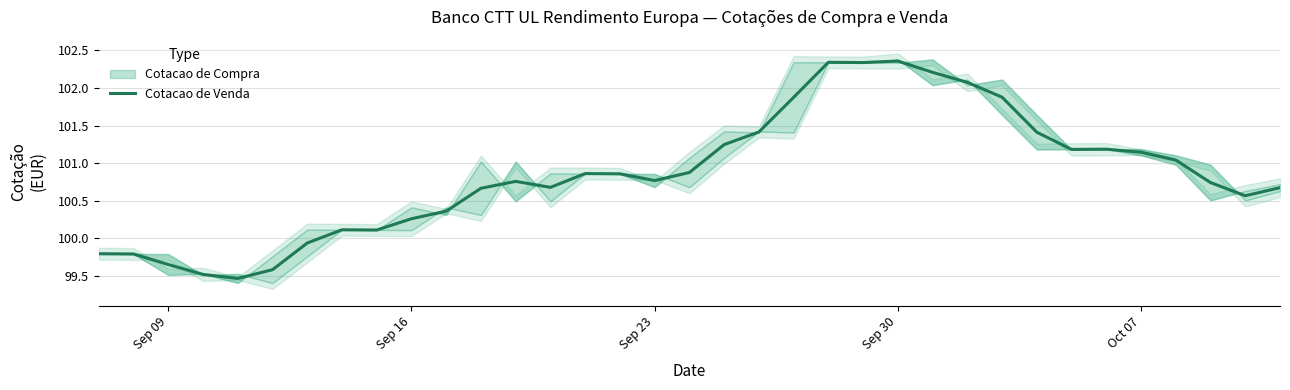

Reading left to right, what are all the values shown in this chart?

99.8	99.8	99.7	99.5	99.5	99.6	99.9	100.1	100.1	100.3	100.4	100.7	100.8	100.7	100.9	100.9	100.8	100.9	101.2	101.4	101.9	102.3	102.3	102.4	102.2	102.1	101.9	101.4	101.2	101.2	101.1	101.0	100.7	100.6	100.7